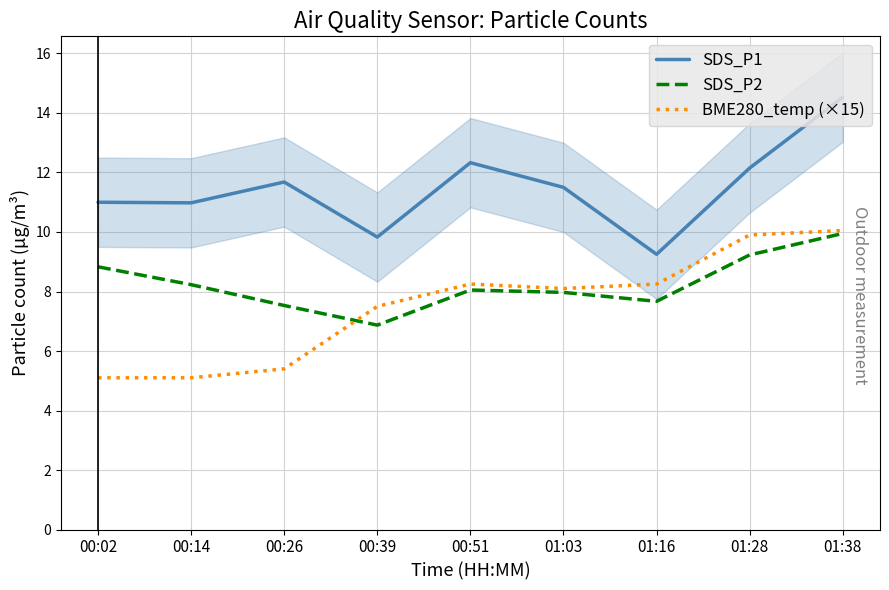

Rank the series by their maximum value, from lowest to highest.

SDS_P2, BME280_temp (×15), SDS_P1